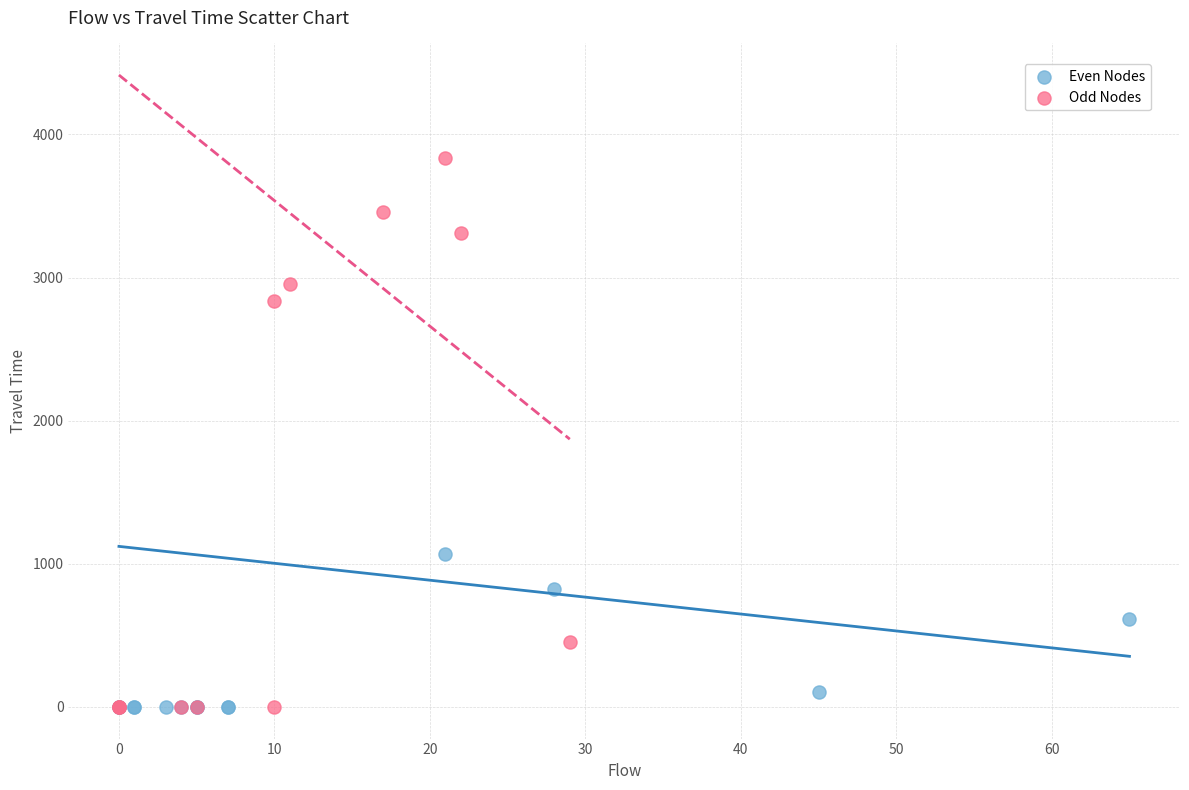

Which series contains the highest Y value?

Odd Nodes